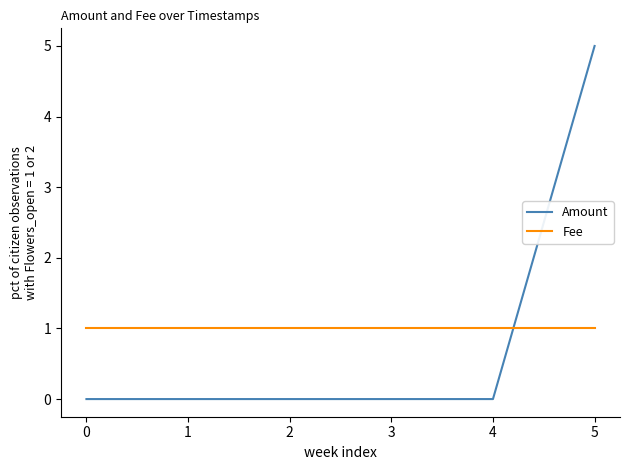

Rank the series by their maximum value, from lowest to highest.

Fee, Amount